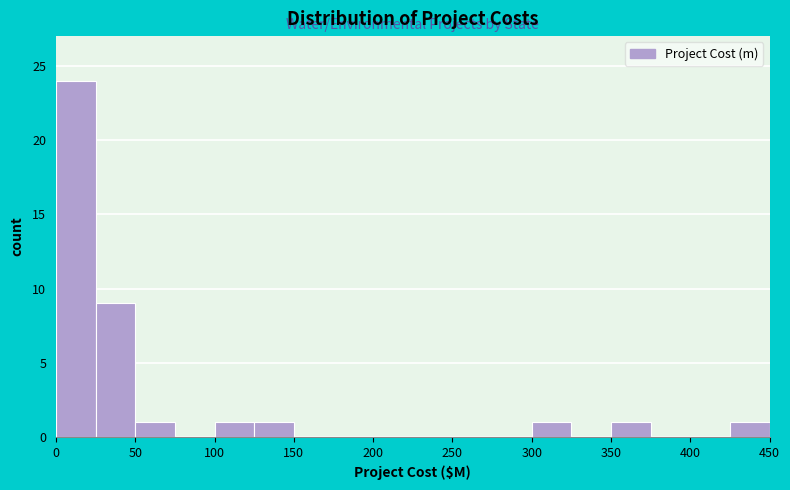

Reading left to right, list every bar in this chart as the range it spans on the x-axis followed by its height. The values are not printed on the chart, so give them approximately, as read against the axis.

0 to 25: 24
25 to 50: 9
50 to 75: 1
75 to 100: 0
100 to 125: 1
125 to 150: 1
150 to 175: 0
175 to 200: 0
200 to 225: 0
225 to 250: 0
250 to 275: 0
275 to 300: 0
300 to 325: 1
325 to 350: 0
350 to 375: 1
375 to 400: 0
400 to 425: 0
425 to 450: 1